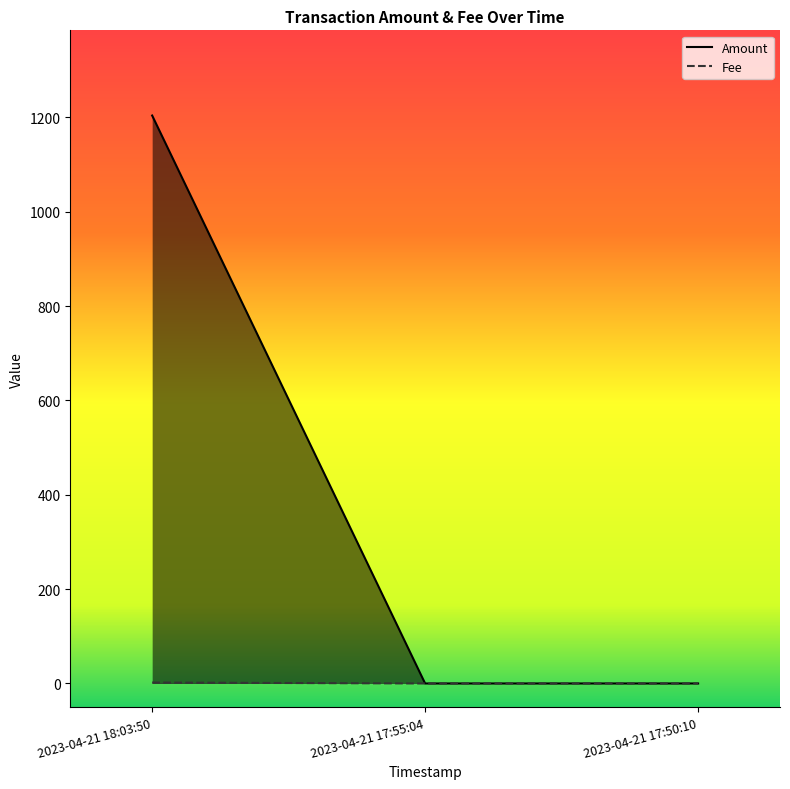

Between 2023-04-21 17:55:04 and 2023-04-21 17:50:10, which series saw the biggest shift?

Amount